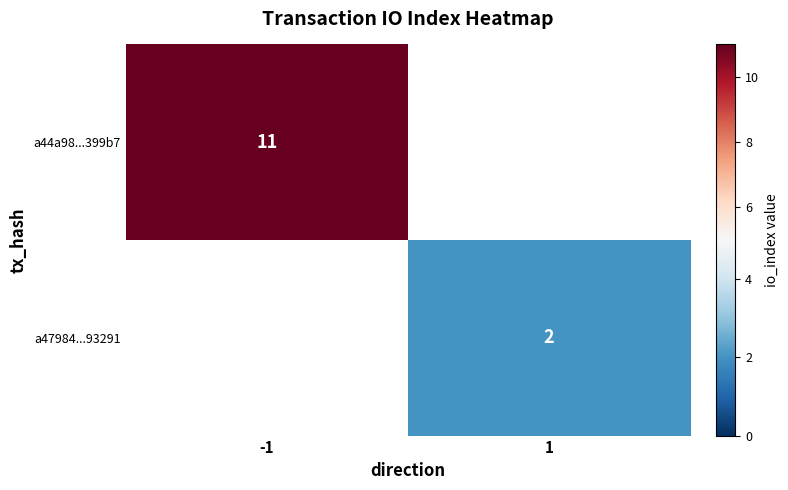

True or false: a47984...93291 has a value of 3 at 1.

False